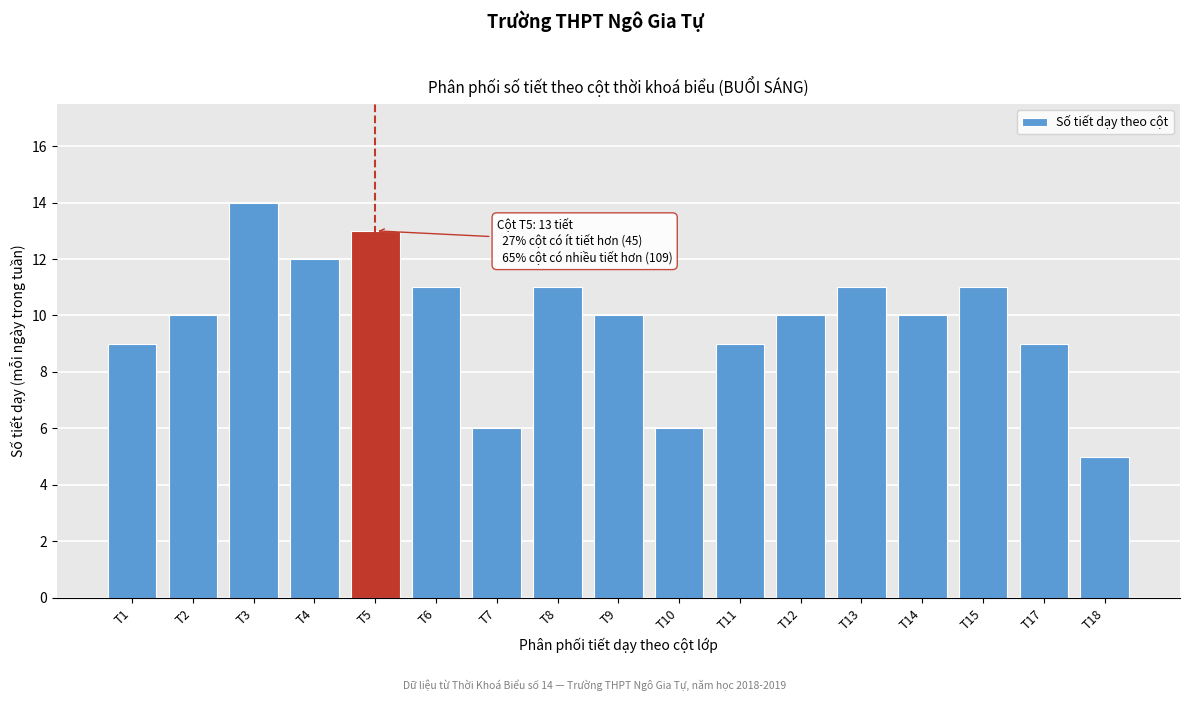

Reading left to right, transcribe all the data shown in this chart.

T1=9	T2=10	T3=14	T4=12	T5=13	T6=11	T7=6	T8=11	T9=10	T10=6	T11=9	T12=10	T13=11	T14=10	T15=11	T17=9	T18=5